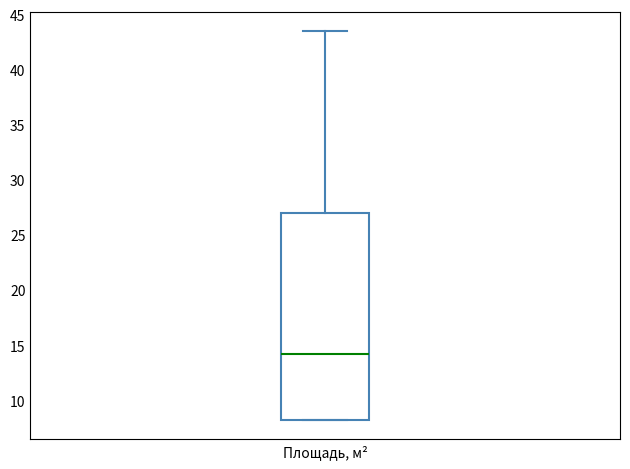

Transcribe this box plot: give where the median line is, the range the box spans, and where the two whiskers end, as read against the y-axis. The values are not printed on the chart, so give them approximately, as read against the axis.

median 14.5, box 8.5 to 27.0, whiskers 8.5 to 43.5